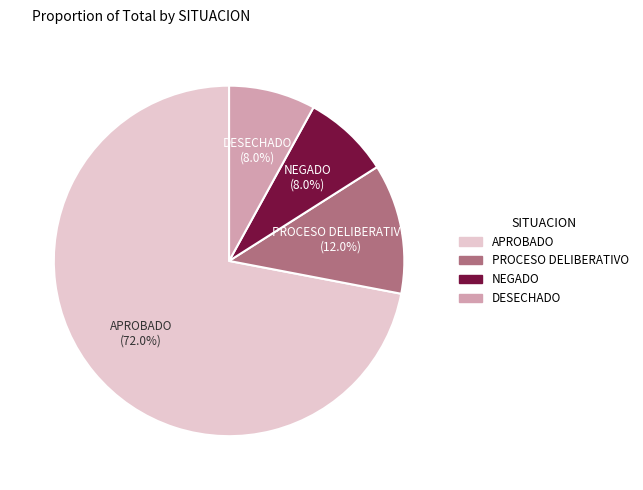

Which slice represents more than half of the pie?

APROBADO